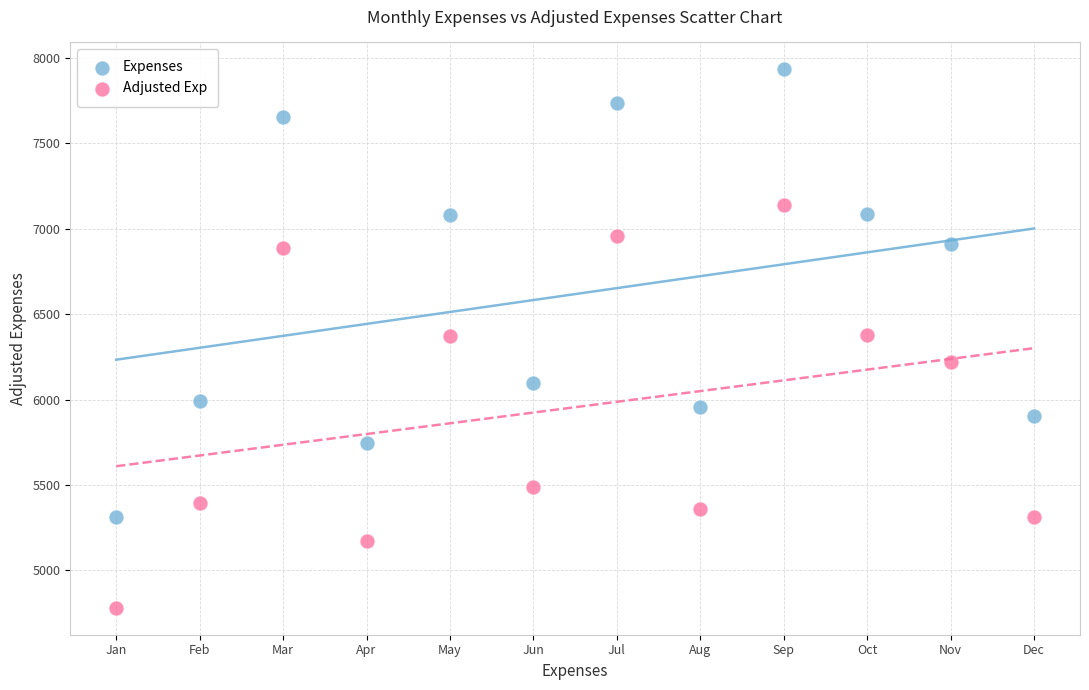

What are all the series names shown in the legend?

Expenses, Adjusted Exp